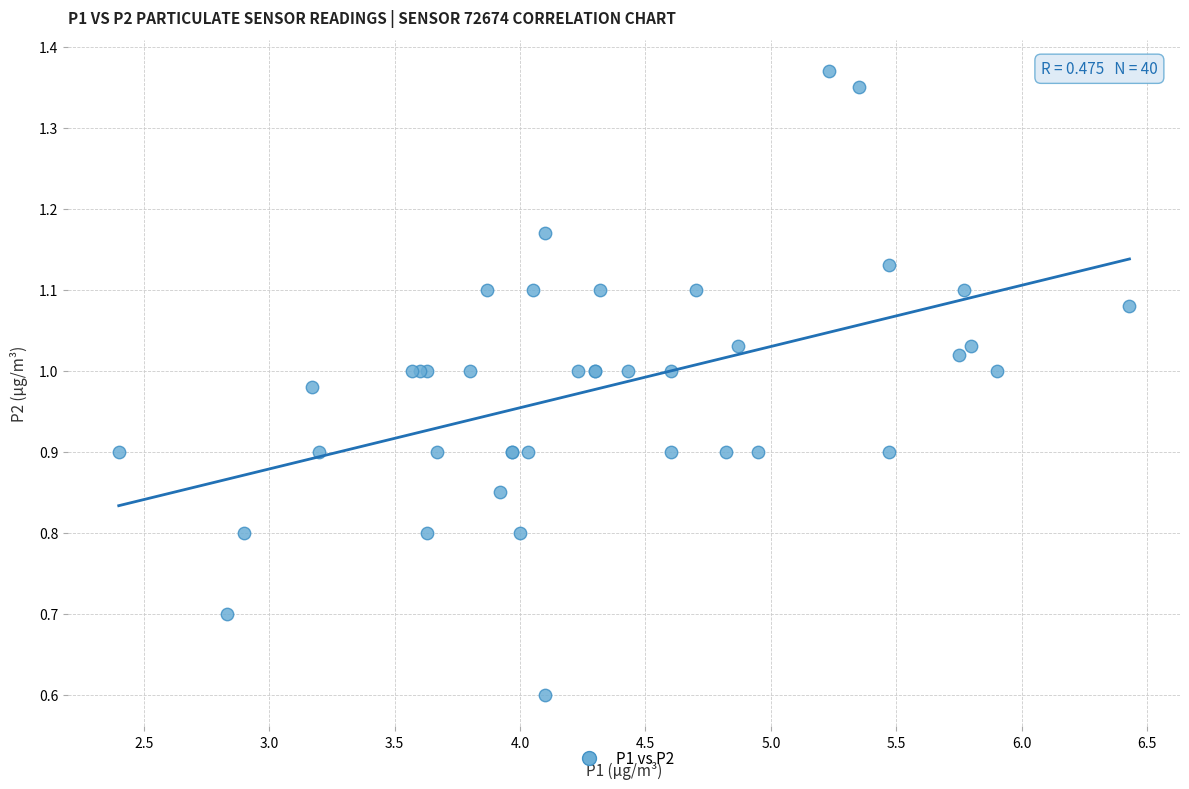

What Y value in the scatter plot is closest to 0?

0.6